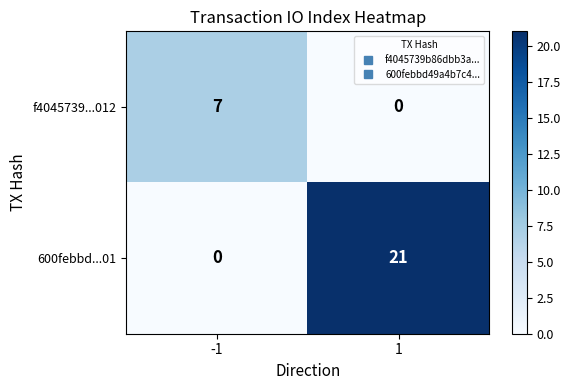

Reading right to left, what are all the values shown in this chart?

f4045739...012: 0	7
600febbd...01: 21	0